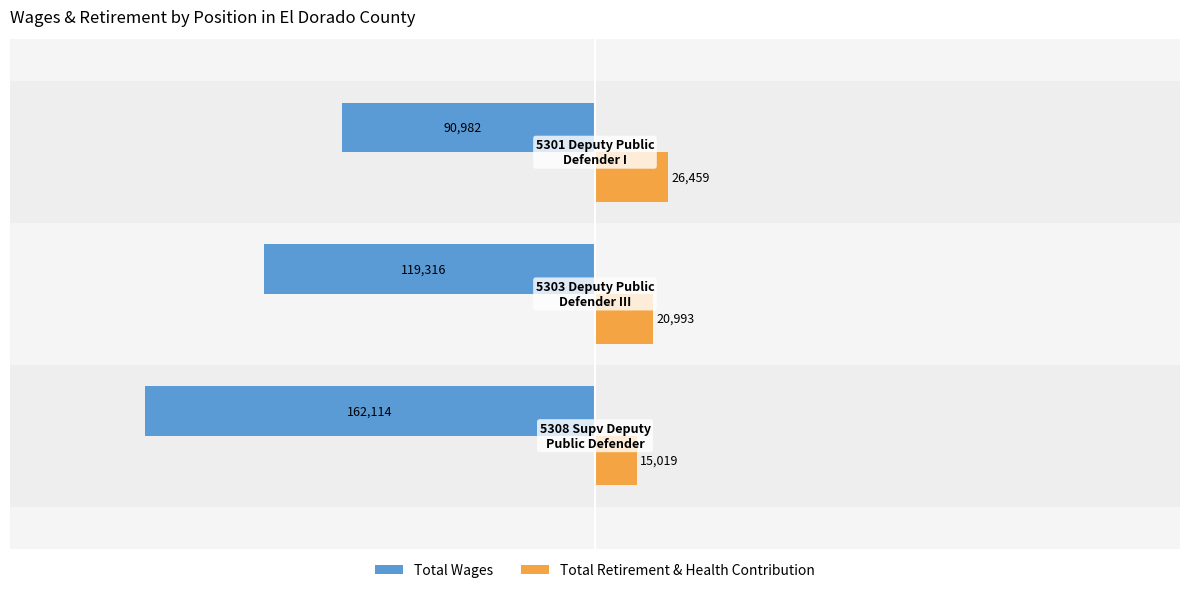

How many series are shown in this chart?

2